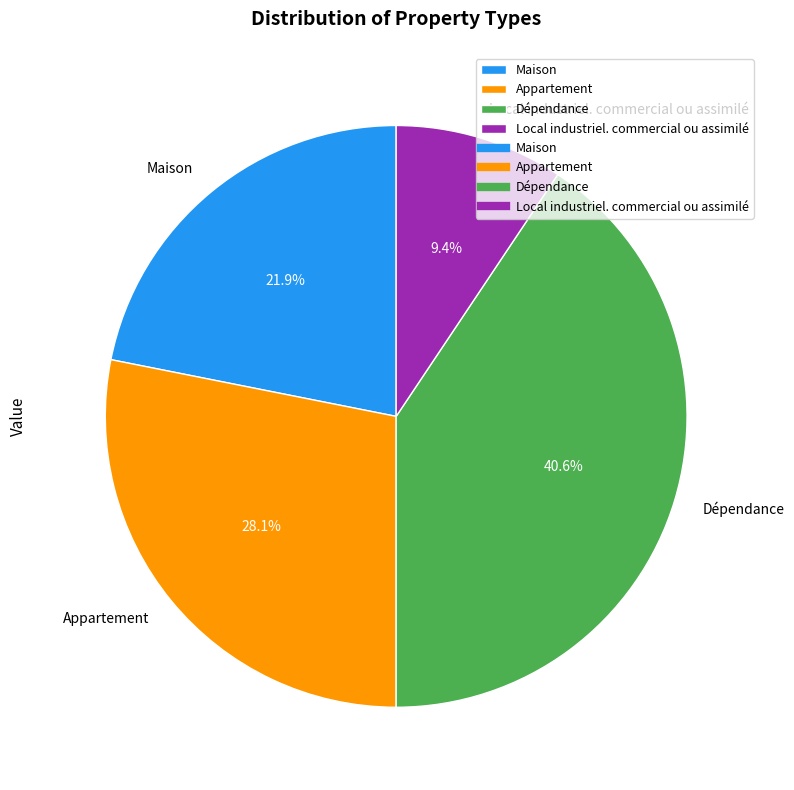

Which has a higher value, Maison or Appartement?

Appartement